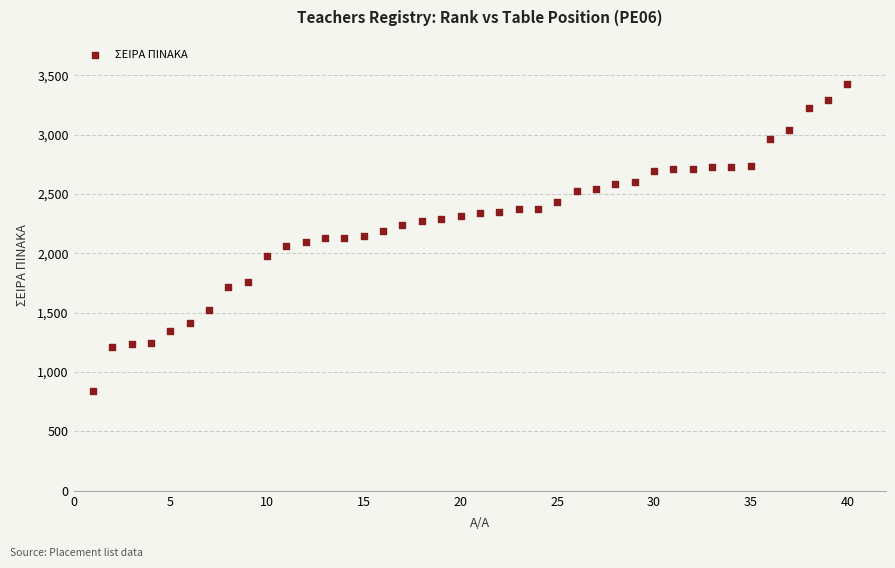

What is the range of Y values (max minus min)?

2581